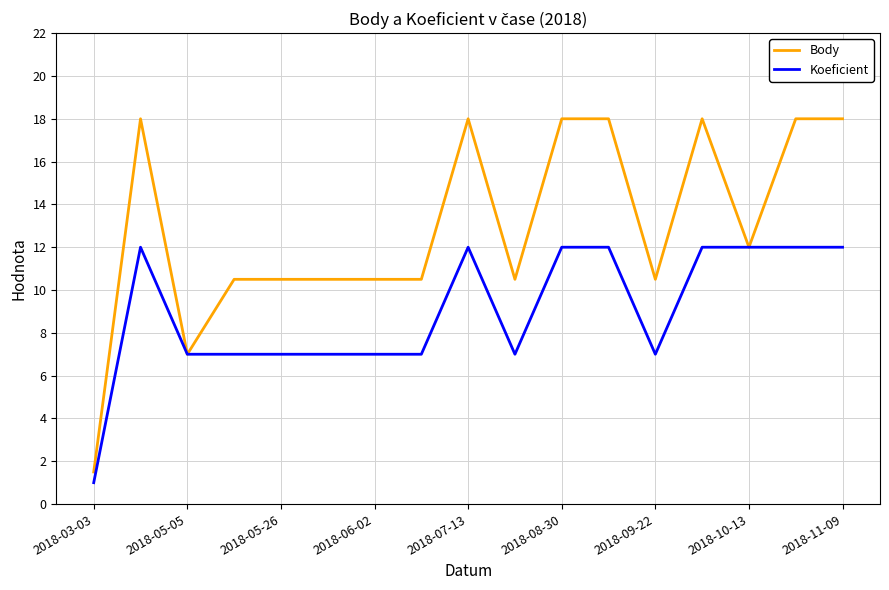

What are all the series names shown in the legend?

Body, Koeficient